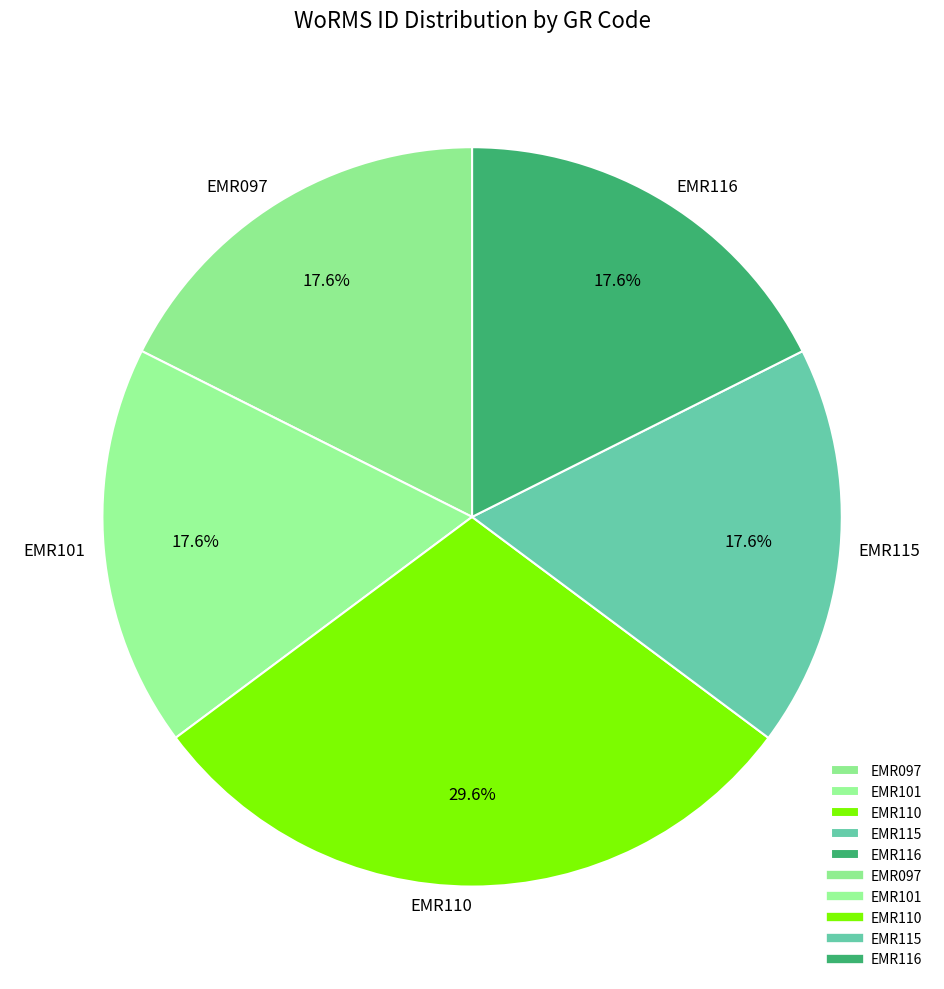

Does EMR101 represent more than half of the total?

No